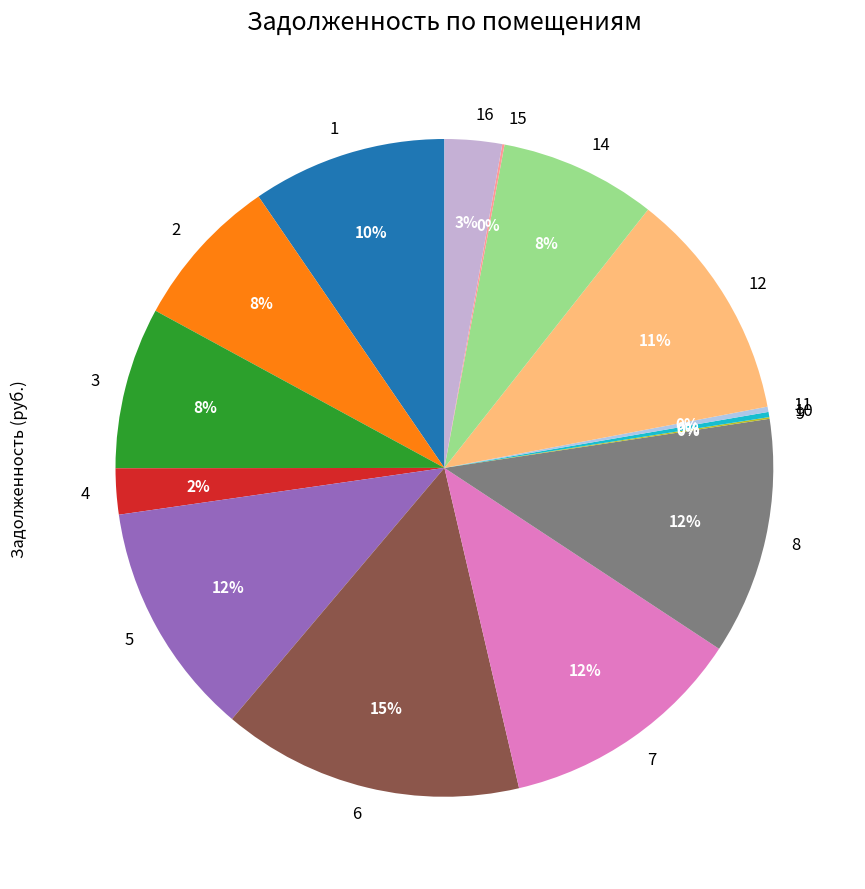

Is 1 the majority of the pie?

No